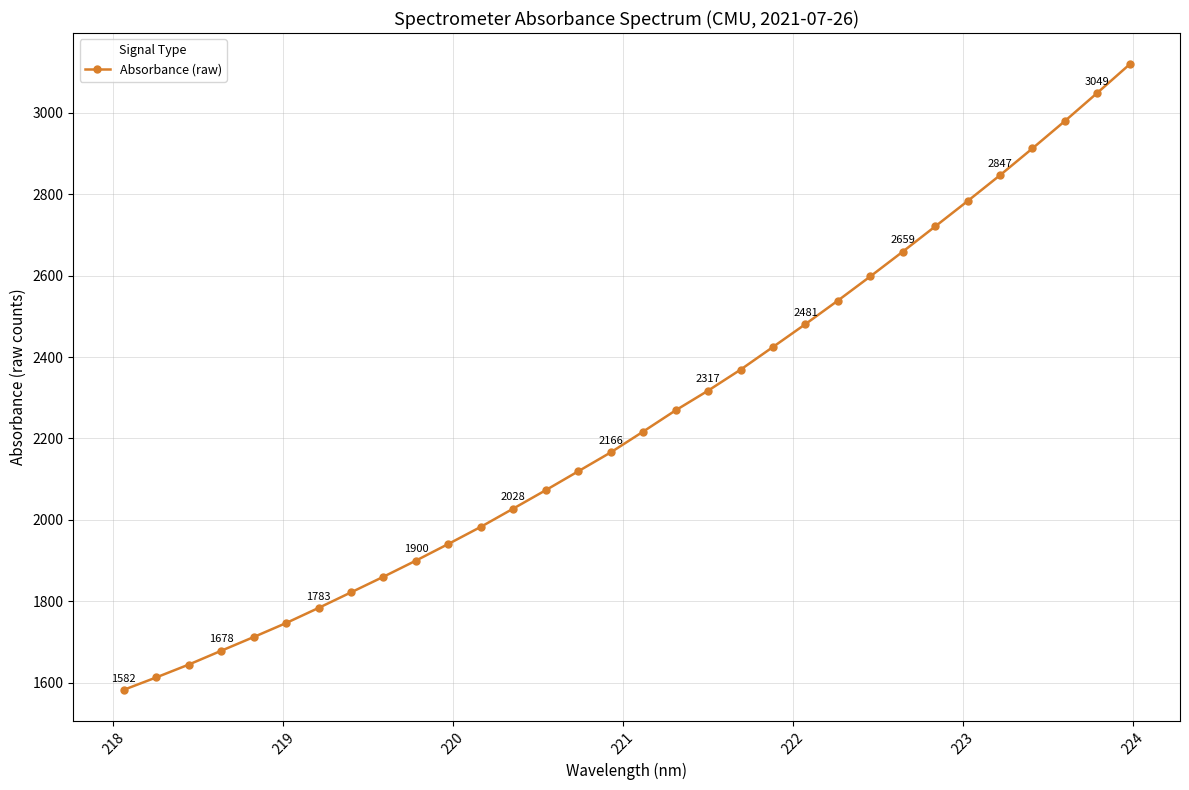

What is the value of the 11th point from the left?

1940.8